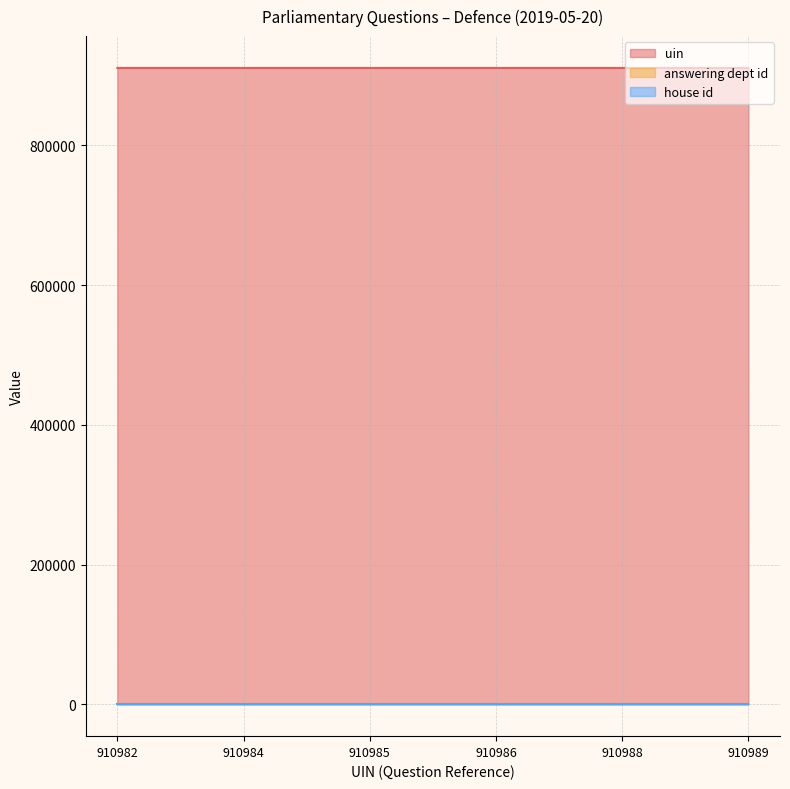

Is the value of uin at 2019-05-20
910986 greater than the value of house id at 2019-05-20
910985?

Yes